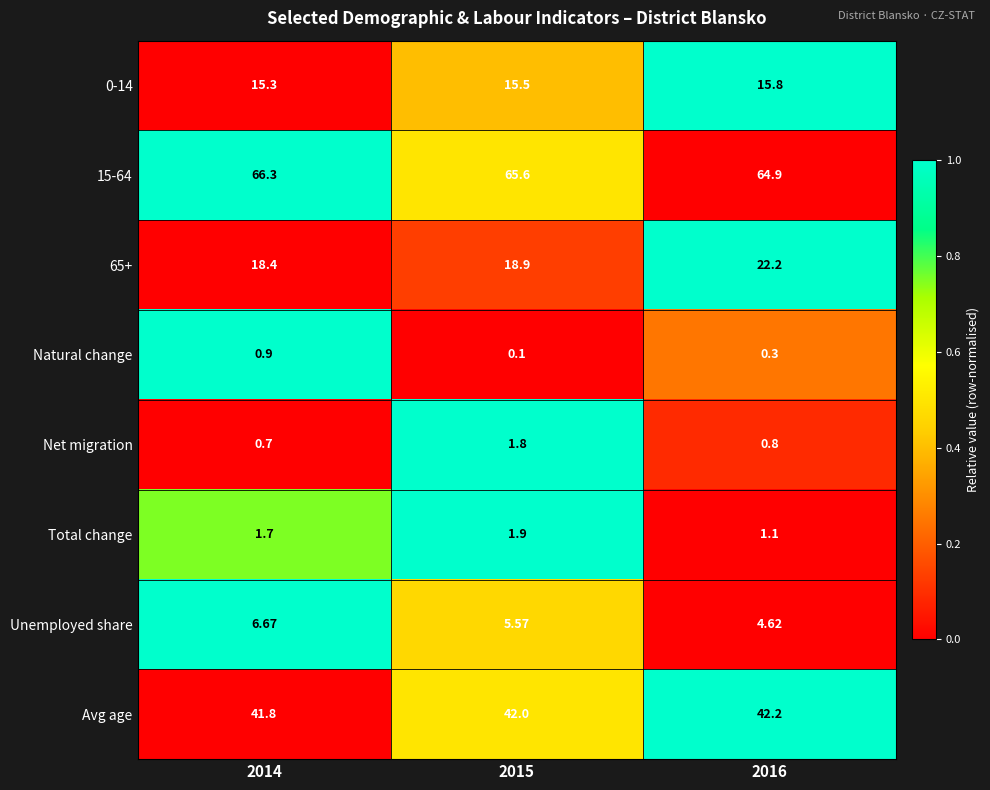

Is the value of Unemployed share at 2016 greater than the value of 0-14 at 2014?

No